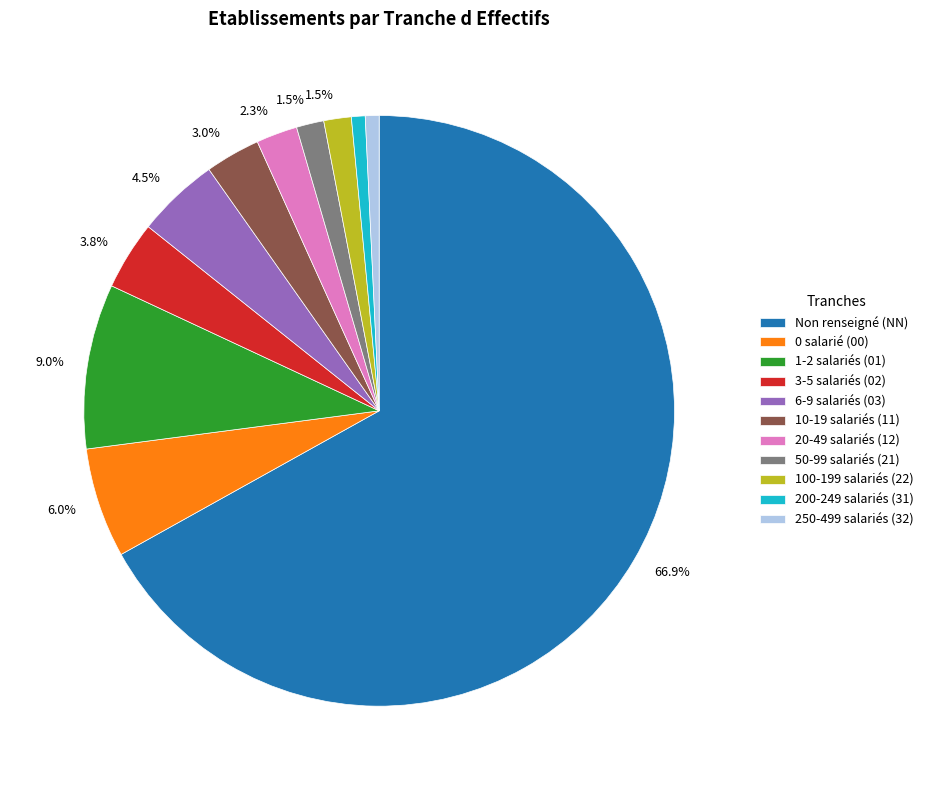

How many slices are in this pie chart?

11